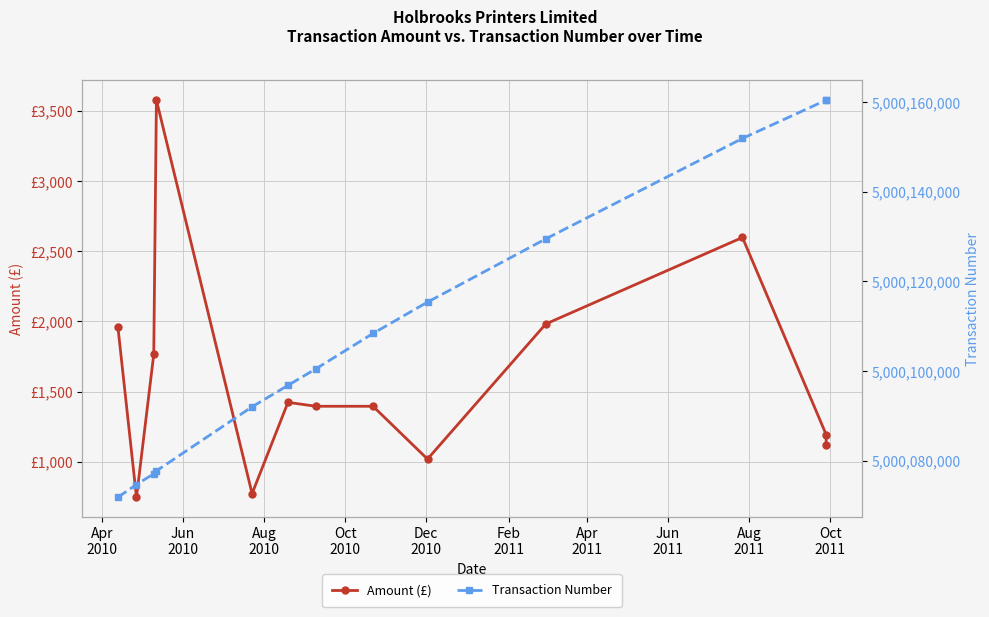

Reading left to right, list all the values displayed in this chart.

Amount (£): 1962	748	1766	3576	774	1424	1396	1396	1020	1982	2598	1194	1118
Transaction Number: 5000071856	5000074698	5000077102	5000077743	5000092039	5000096816	5000100513	5000108396	5000115392	5000129499	5000151898	5000160446	5000160446